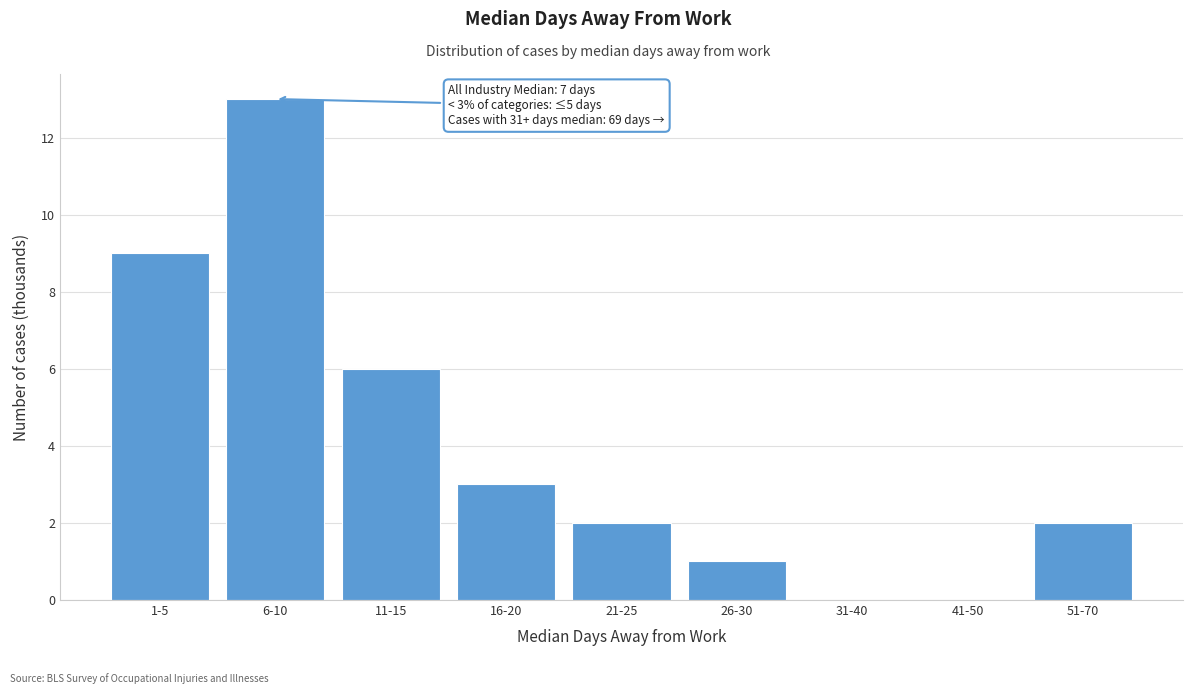

Reading left to right, what are all the values shown in this chart?

1-5=9	6-10=13	11-15=6	16-20=3	21-25=2	26-30=1	31-40=0	41-50=0	51-70=2